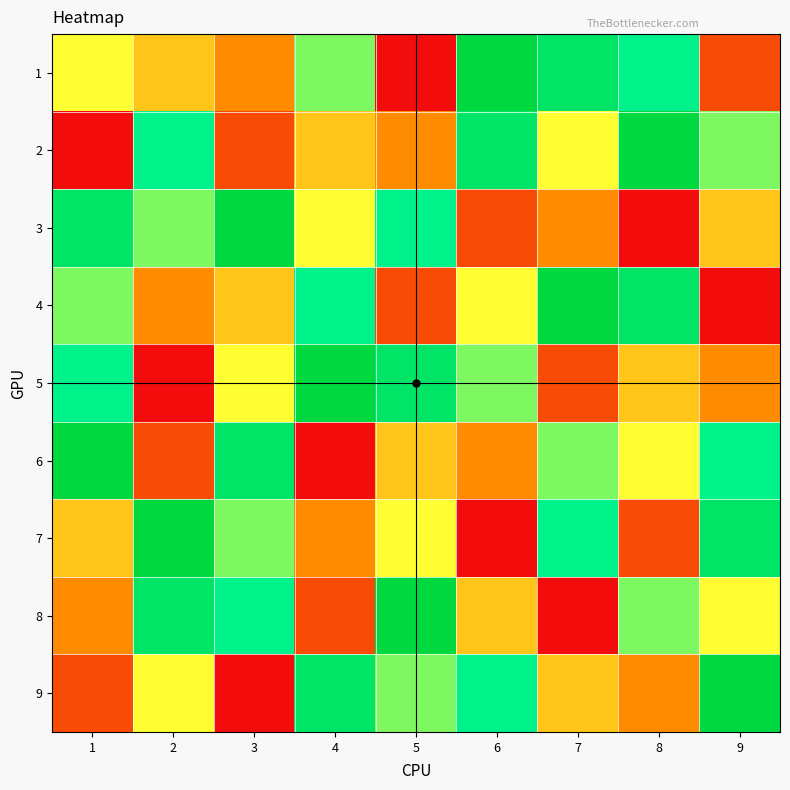

At how many categories does at least one series exceed 1?

9